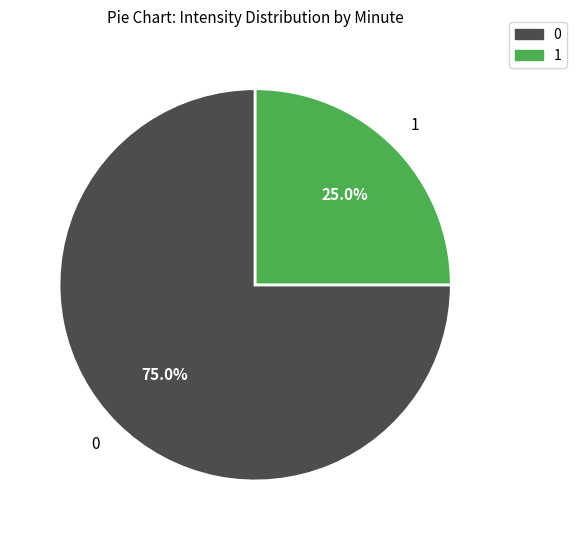

Does any single category account for the majority?

Yes